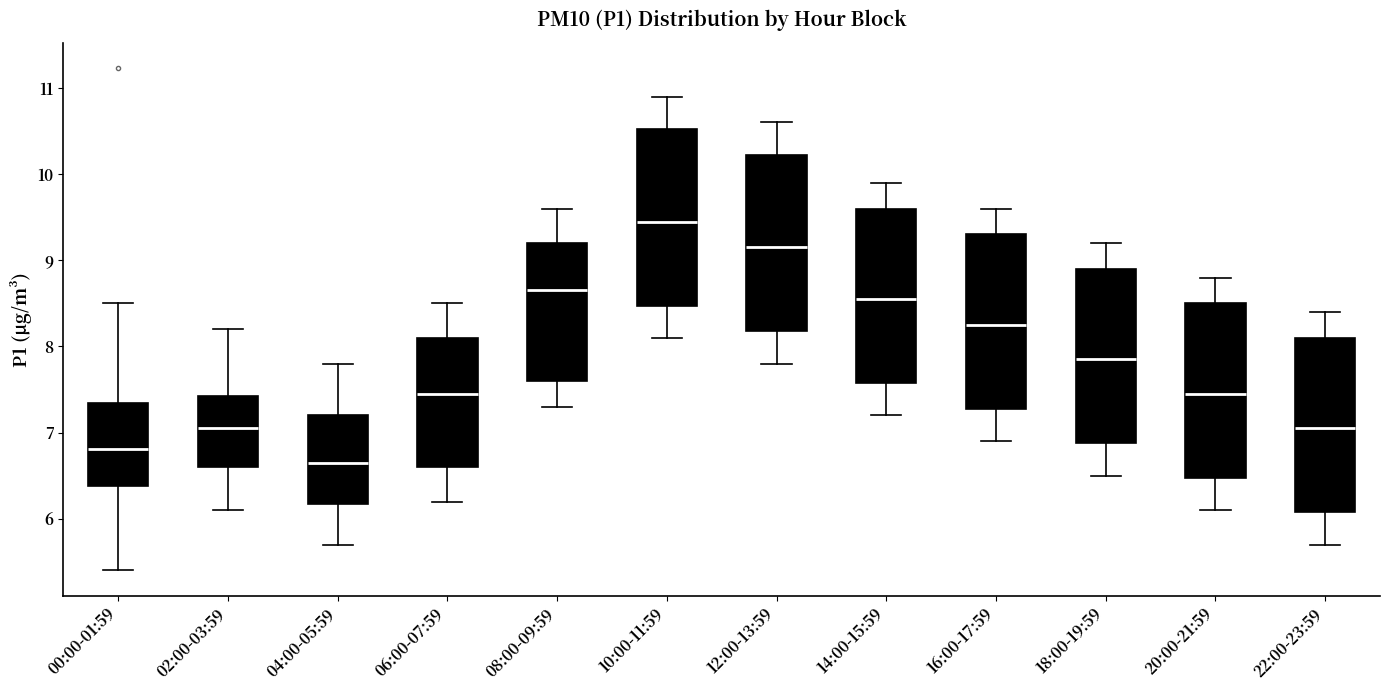

Reading left to right, read every box against the y-axis: the position of its median line, the range the box covers, and the ends of its whiskers. The values are not printed on the chart, so give them approximately, as read against the axis.

00:00-01:59: median 6.8, box 6.4 to 7.3, whiskers 5.4 to 8.5
02:00-03:59: median 7.1, box 6.6 to 7.4, whiskers 6.1 to 8.2
04:00-05:59: median 6.7, box 6.2 to 7.2, whiskers 5.7 to 7.8
06:00-07:59: median 7.5, box 6.6 to 8.1, whiskers 6.2 to 8.5
08:00-09:59: median 8.7, box 7.6 to 9.2, whiskers 7.3 to 9.6
10:00-11:59: median 9.5, box 8.5 to 10.5, whiskers 8.1 to 10.9
12:00-13:59: median 9.2, box 8.2 to 10.2, whiskers 7.8 to 10.6
14:00-15:59: median 8.6, box 7.6 to 9.6, whiskers 7.2 to 9.9
16:00-17:59: median 8.3, box 7.3 to 9.3, whiskers 6.9 to 9.6
18:00-19:59: median 7.9, box 6.9 to 8.9, whiskers 6.5 to 9.2
20:00-21:59: median 7.5, box 6.5 to 8.5, whiskers 6.1 to 8.8
22:00-23:59: median 7.1, box 6.1 to 8.1, whiskers 5.7 to 8.4